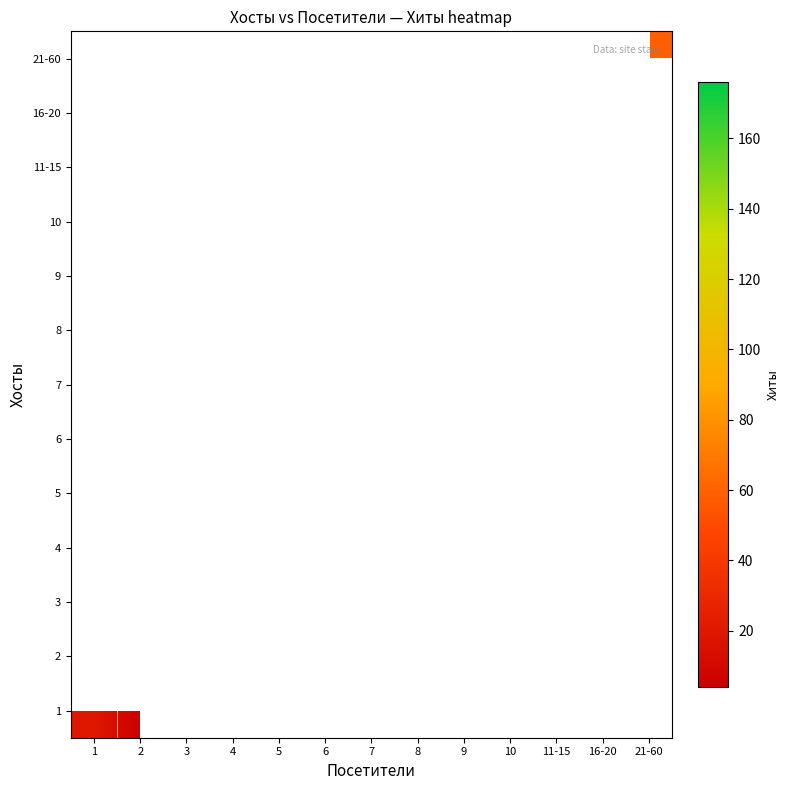

Is the value of 6 at 3 greater than the value of 1 at 10?

No